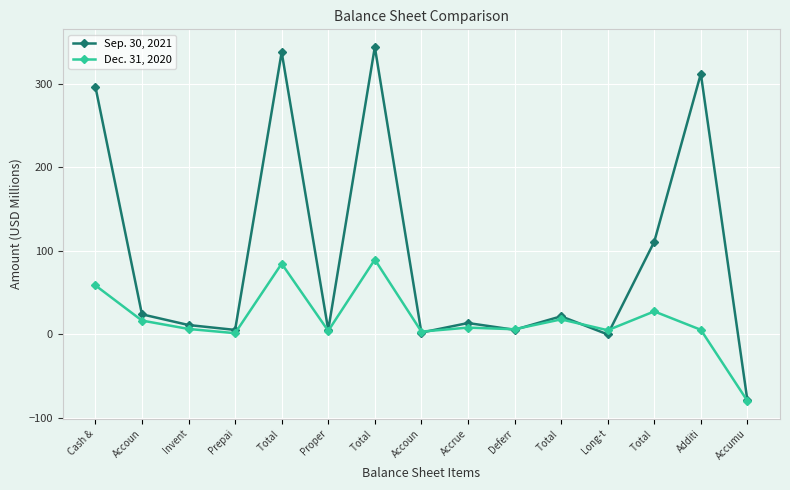

Does the chart have visible grid lines?

Yes